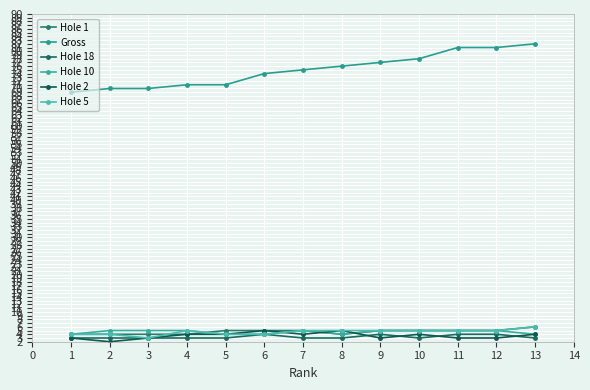

How many data points does each series have?

13